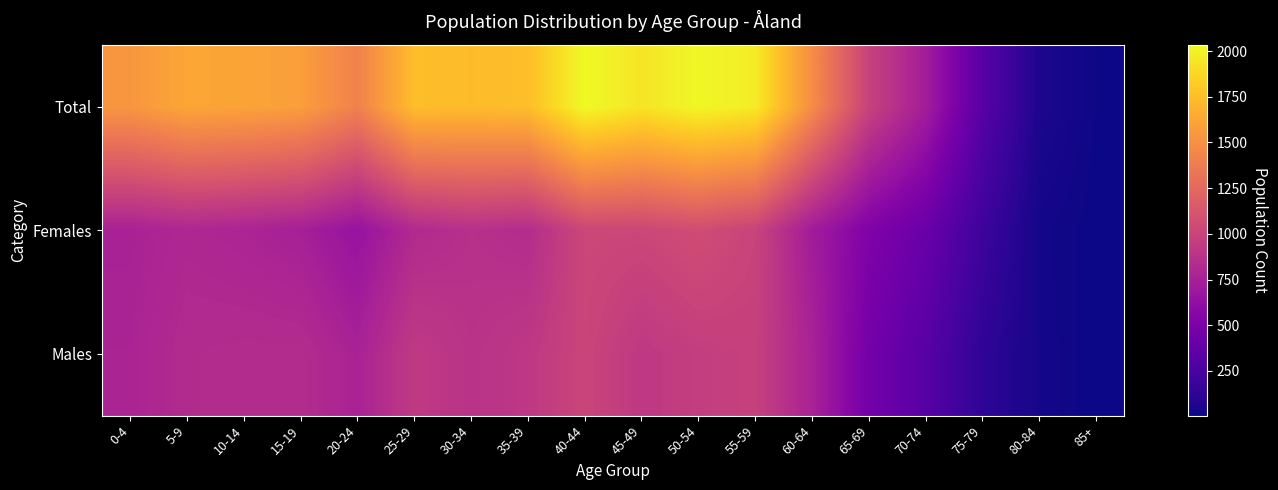

Which has a higher value, 55-59 or 75-79?

55-59